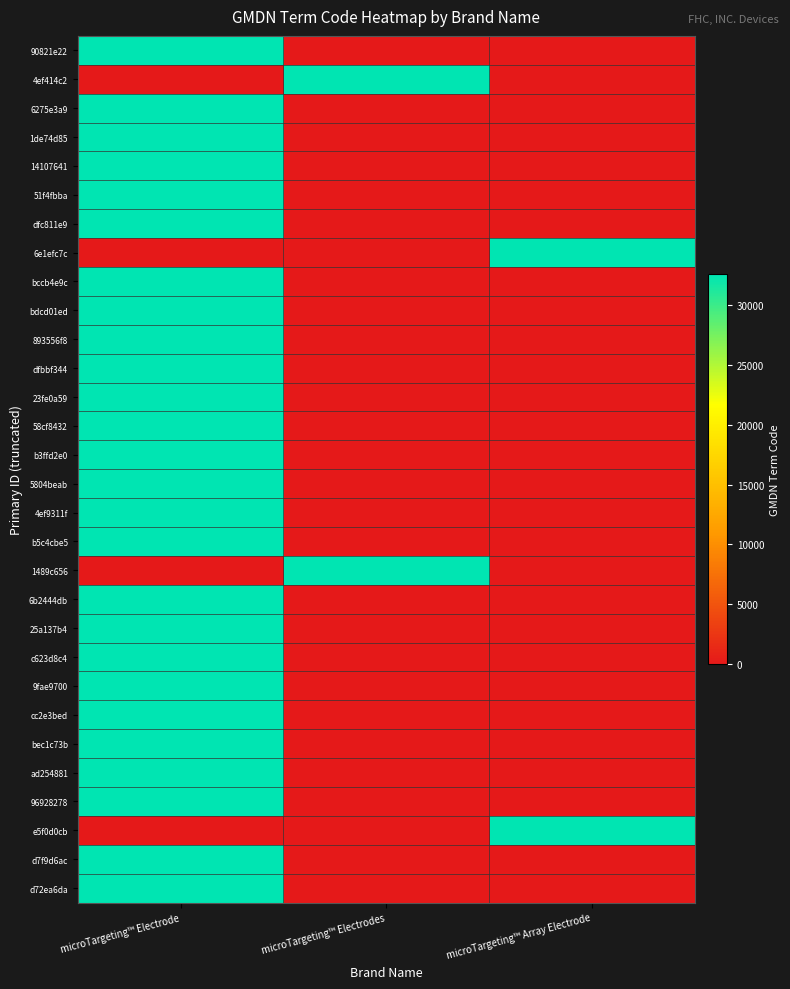

Which series has the largest total across all categories?

90821e22